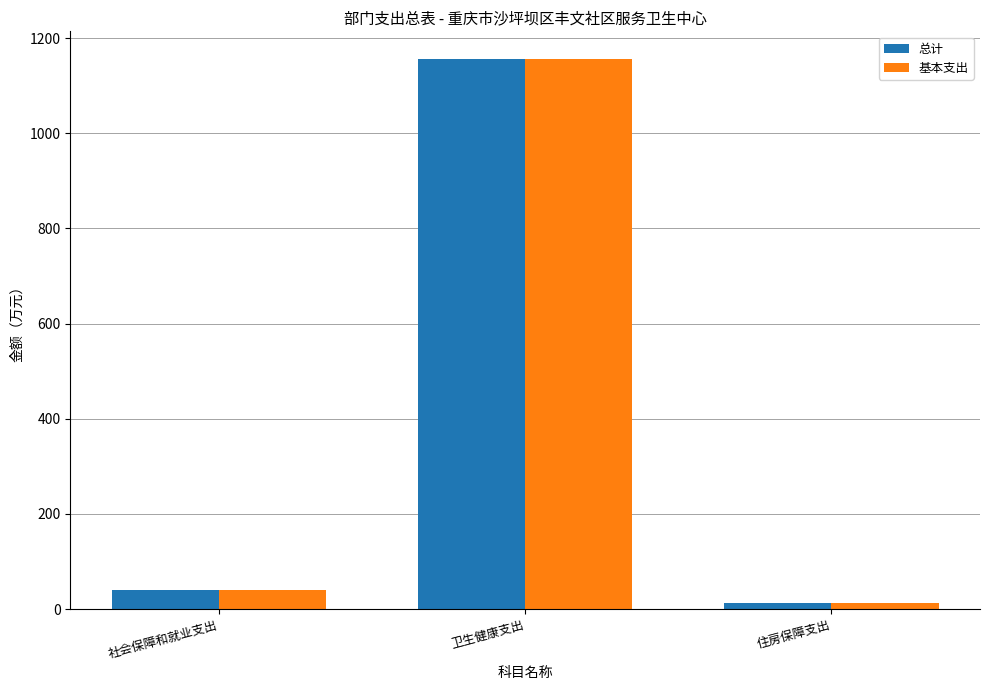

How many groups of bars are there?

3